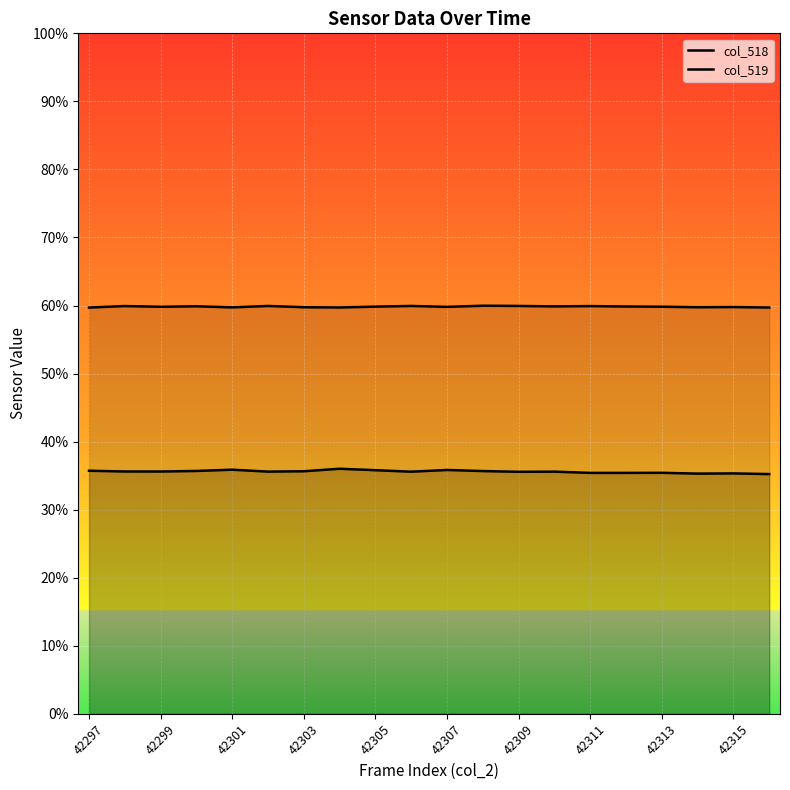

At which label is col_519 closest to 39213?

42305